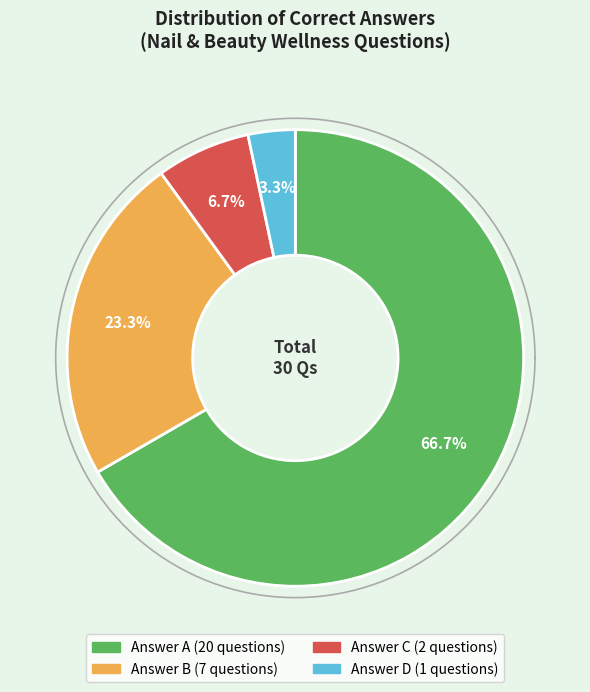

To the nearest percent, what is the difference between the D and A slice percentages?

63%